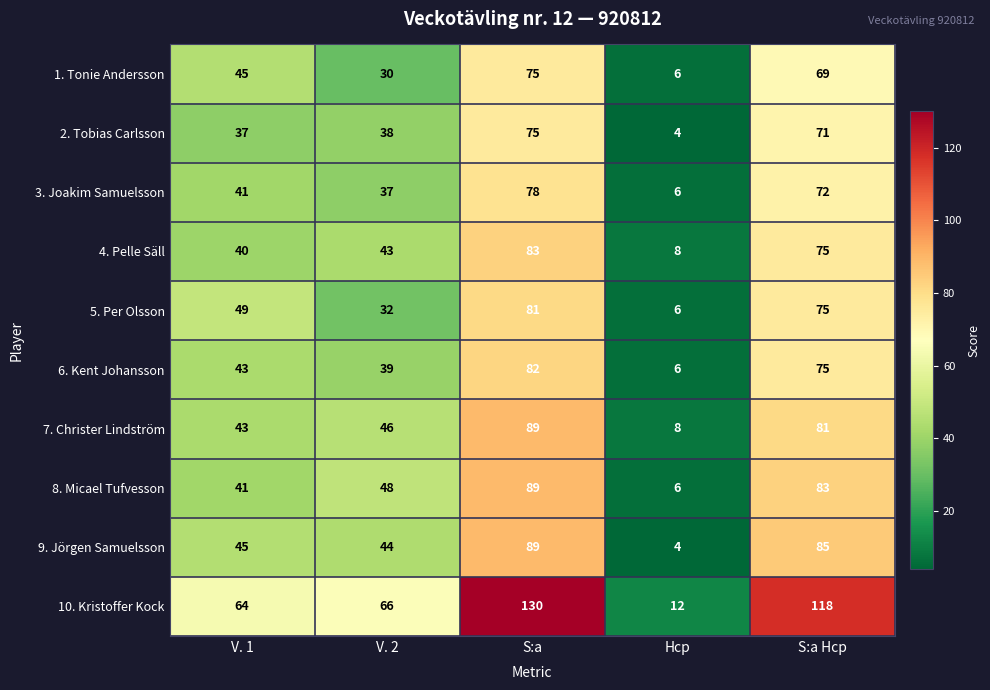

How many data points does each series have?

5